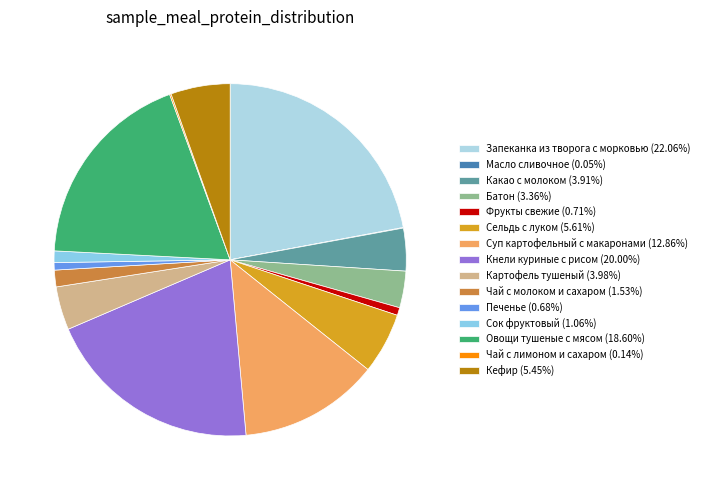

What percentage do Овощи тушеные с мясом and Суп картофельный с макаронами together represent?

31.5%